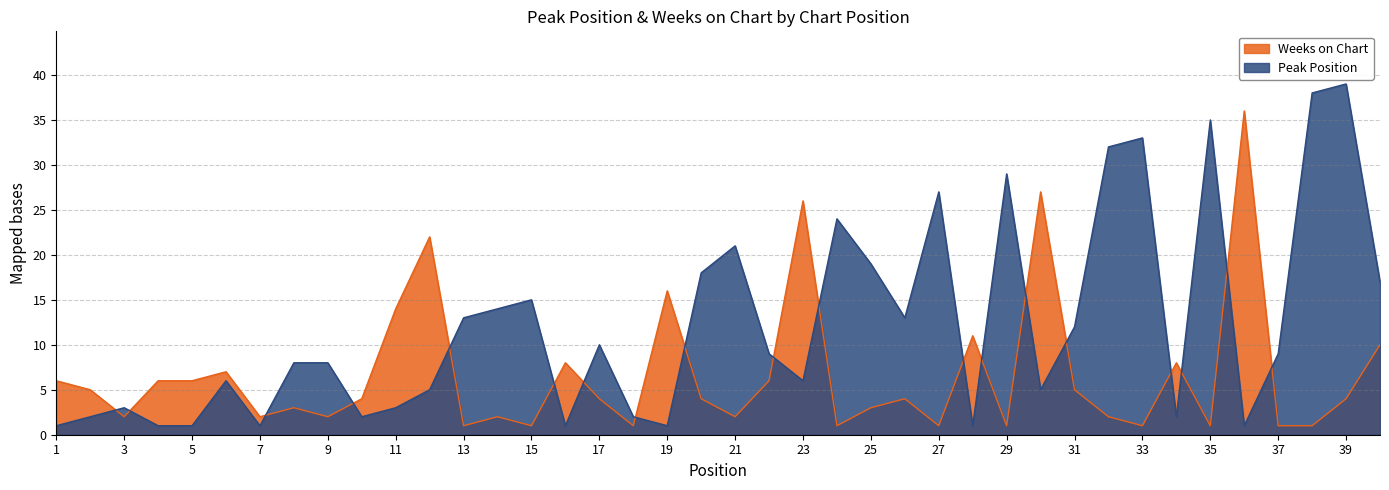

Rank the series at 7 from lowest to highest value.

Peak Position, Weeks on Chart